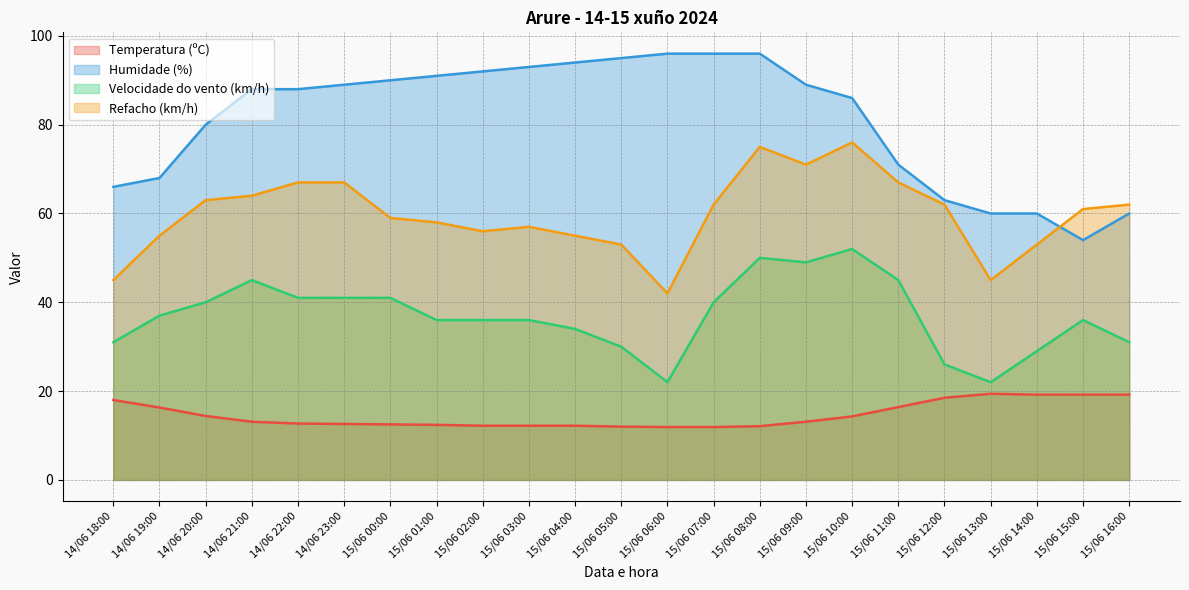

Rank the series by their average value, from highest to lowest.

Humidade (%), Refacho (km/h), Velocidade do vento (km/h), Temperatura (ºC)